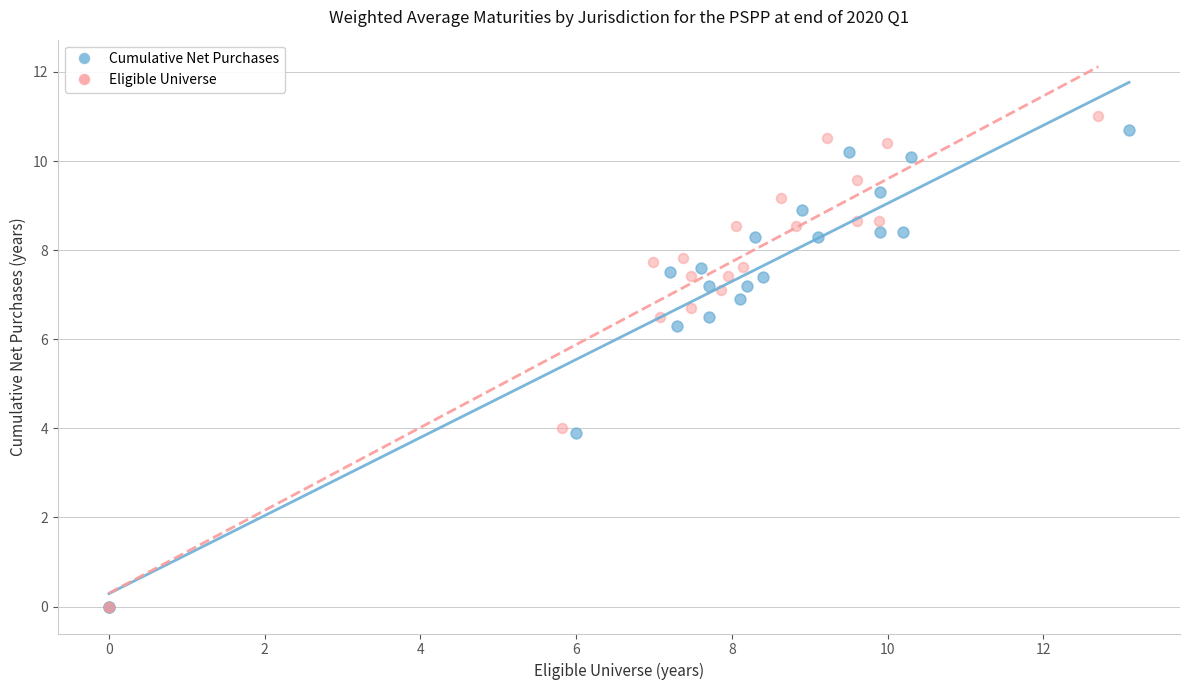

Which series has the widest spread of Y values?

Eligible Universe